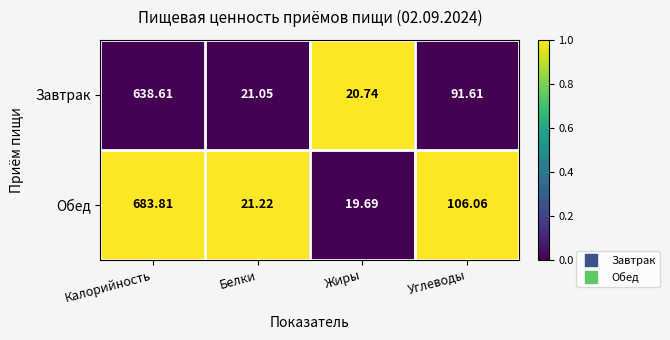

Which series has the largest range (max minus min)?

Обед